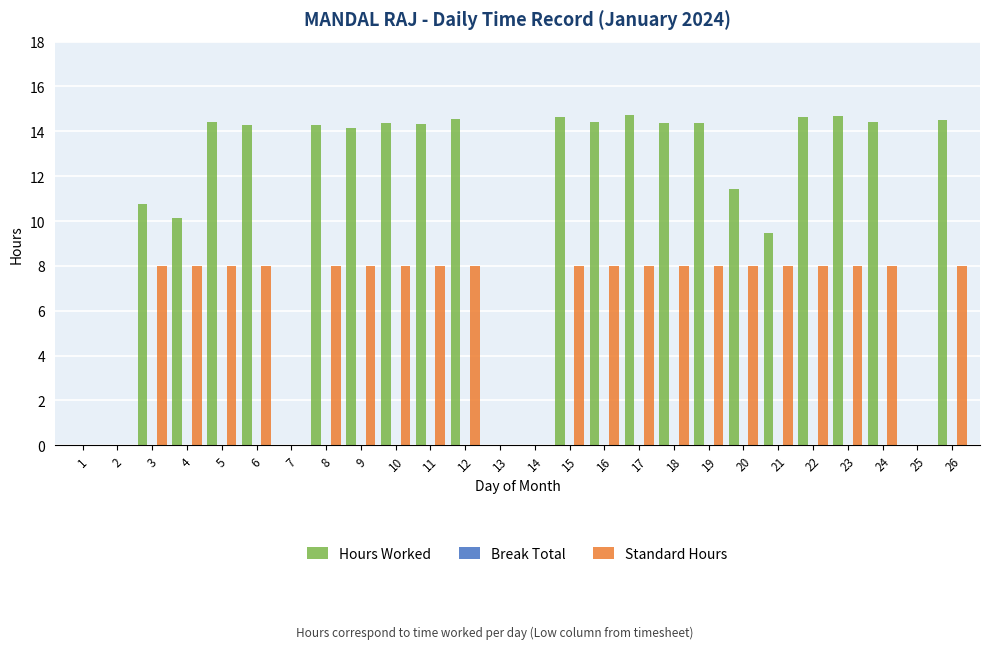

Which series has the largest total across all categories?

Hours Worked